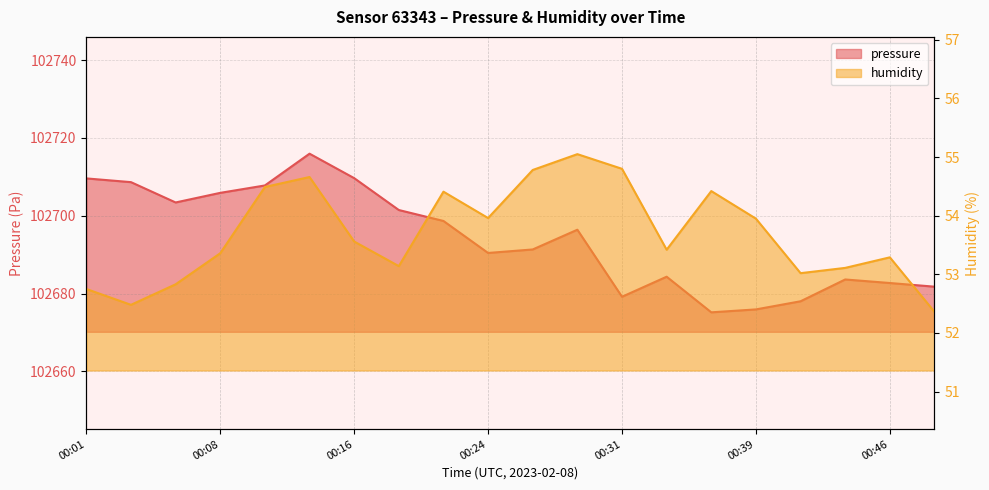

What is the label of the 2nd point from the left?

2023-02-08T00:03:56